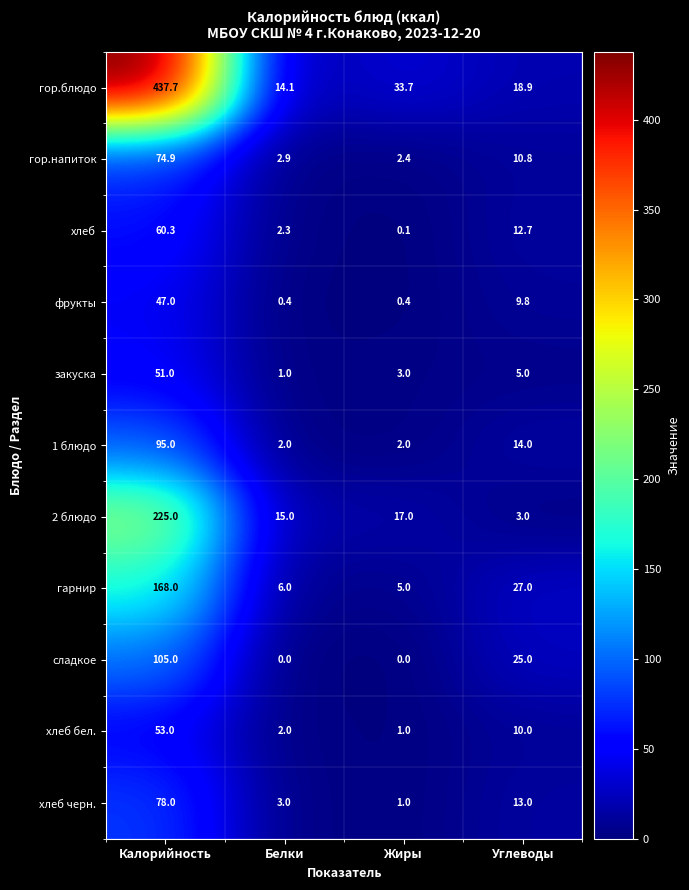

Rank the series at Калорийность from highest to lowest value.

гор.блюдо, 2 блюдо, гарнир, сладкое, 1 блюдо, хлеб черн., гор.напиток, хлеб, хлеб бел., закуска, фрукты